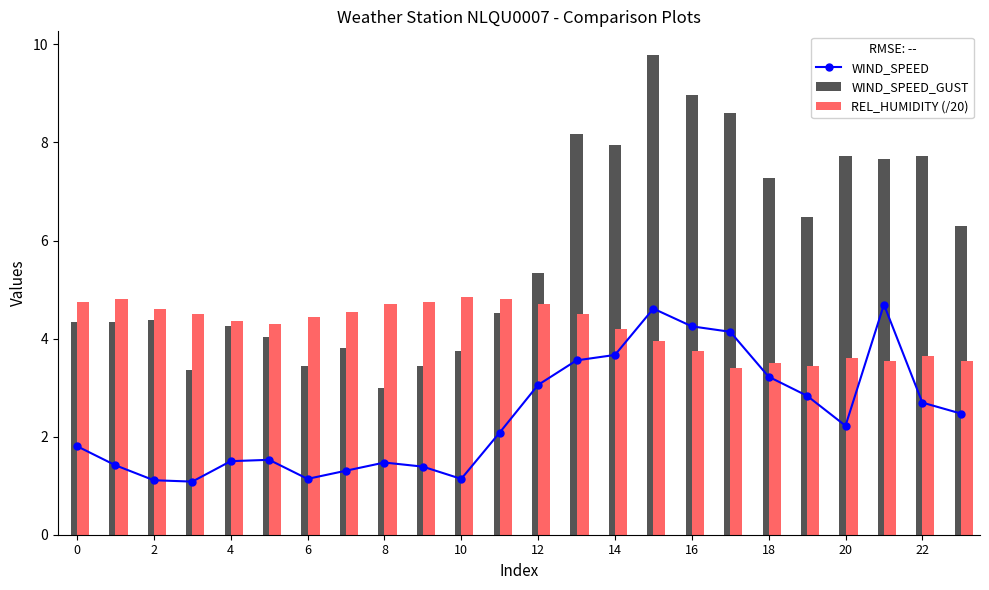

Rank the series by their average value, from lowest to highest.

WIND_SPEED, REL_HUMIDITY (/20), WIND_SPEED_GUST